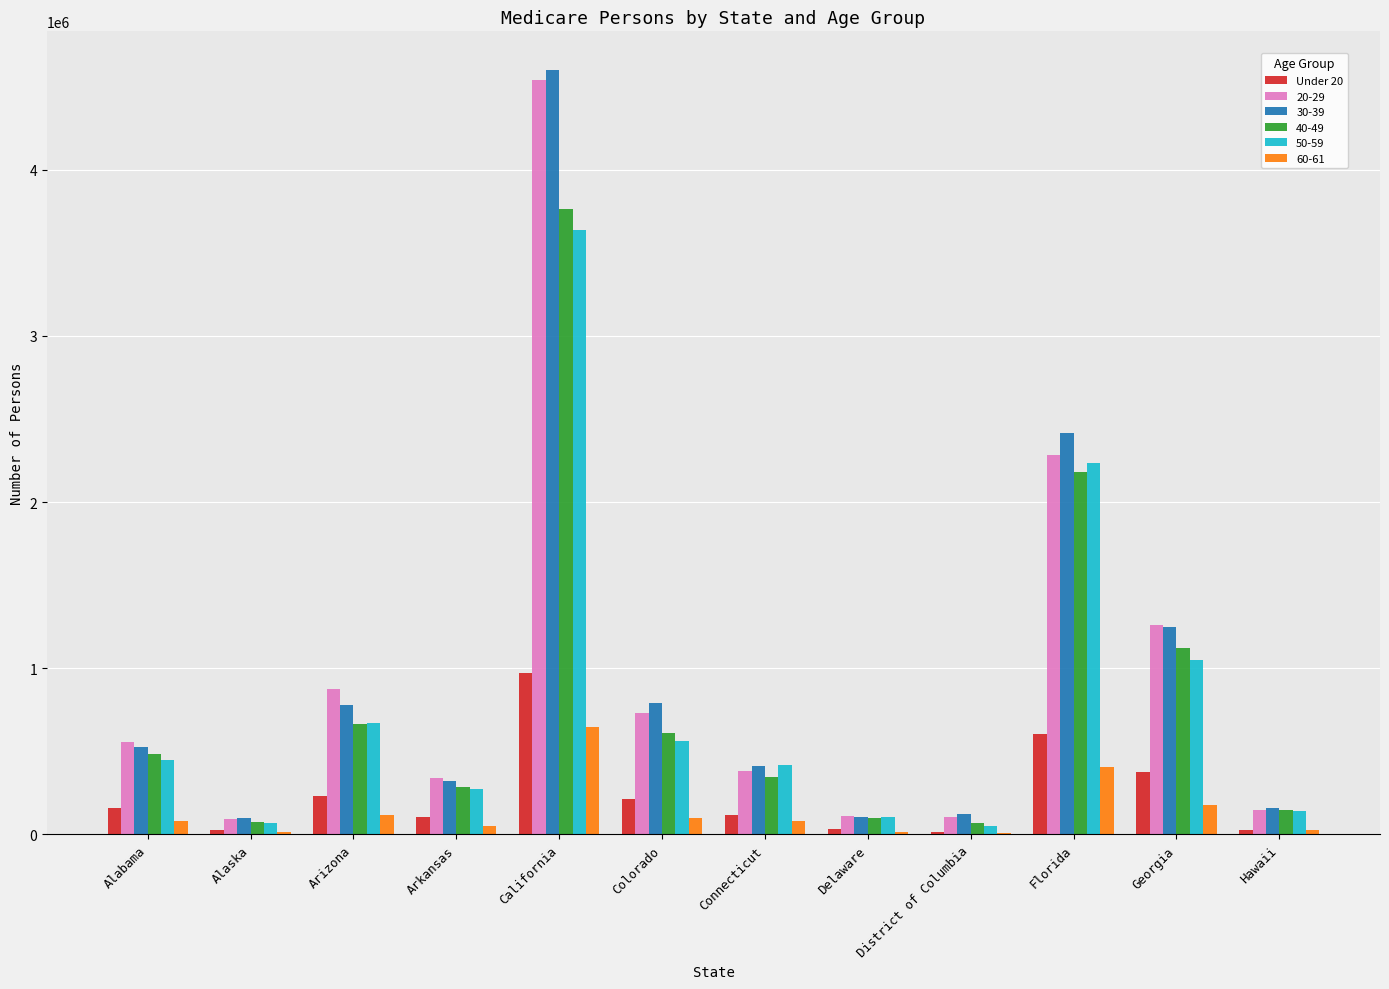

Are the bars grouped side by side (vs. stacked)?

Yes